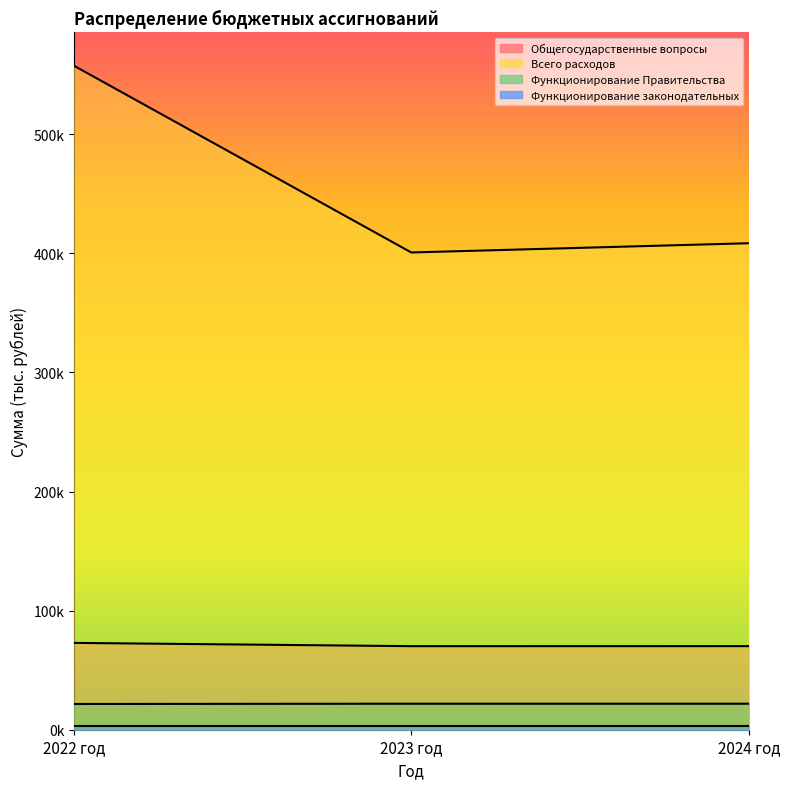

Does the chart display data point markers on the line(s)?

No